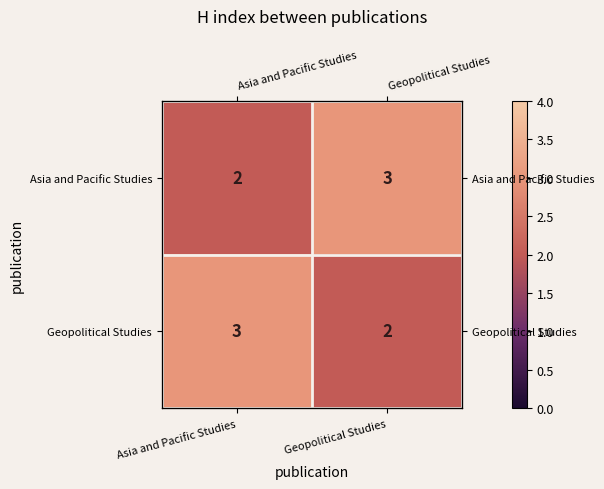

At which category is the sum across all series the highest?

Asia and Pacific Studies